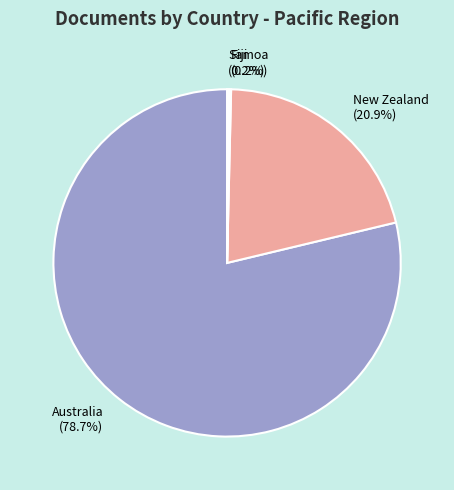

To the nearest percent, what is the average slice percentage?

25%